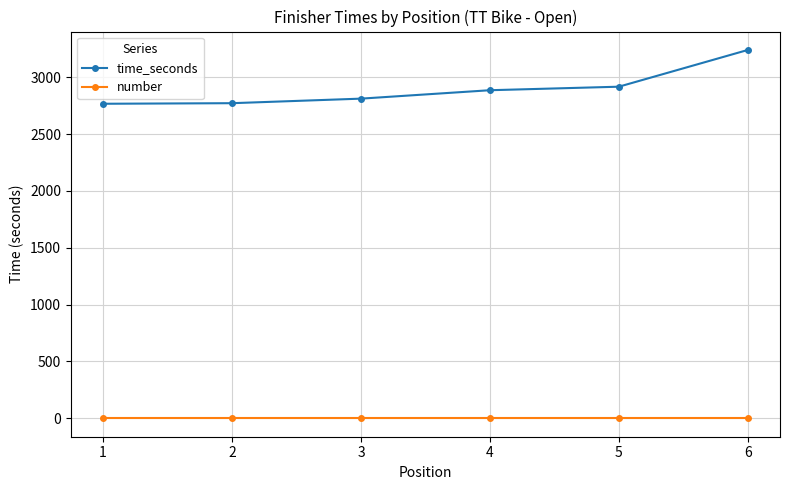

Rank the series by their maximum value, from lowest to highest.

number, time_seconds